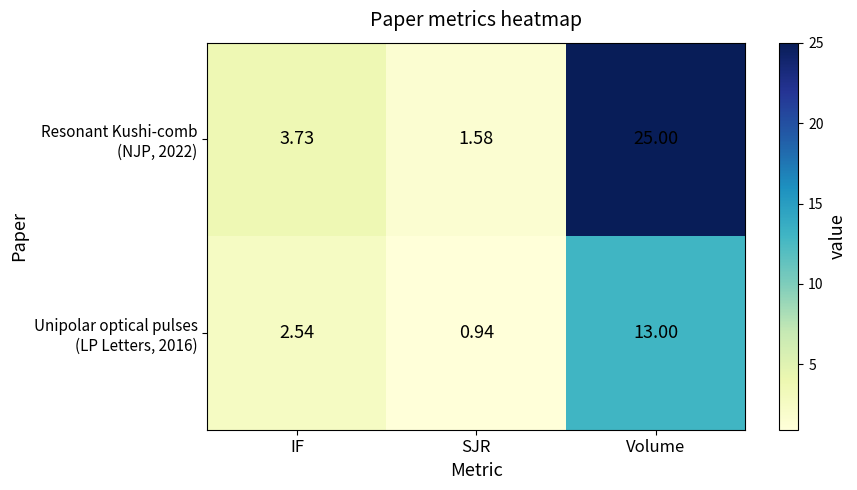

At which category is the sum across all series the highest?

Volume